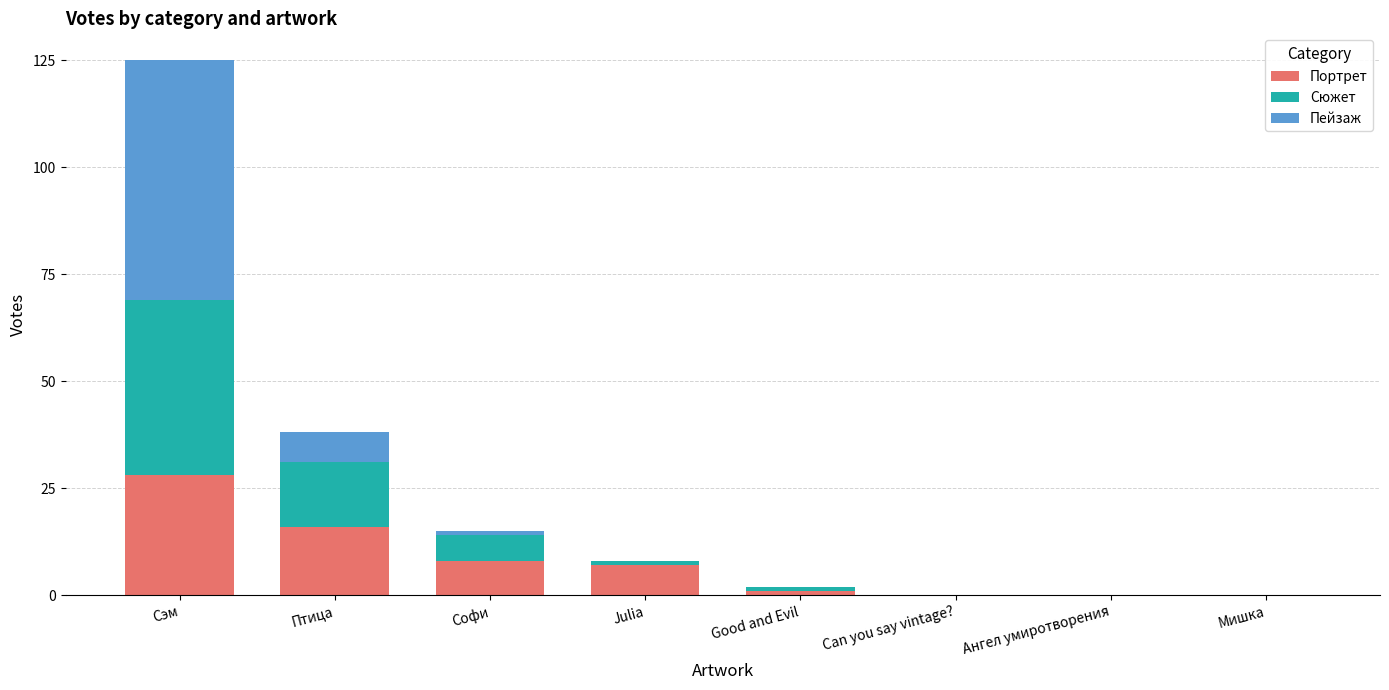

Count the number of categories in the chart.

8